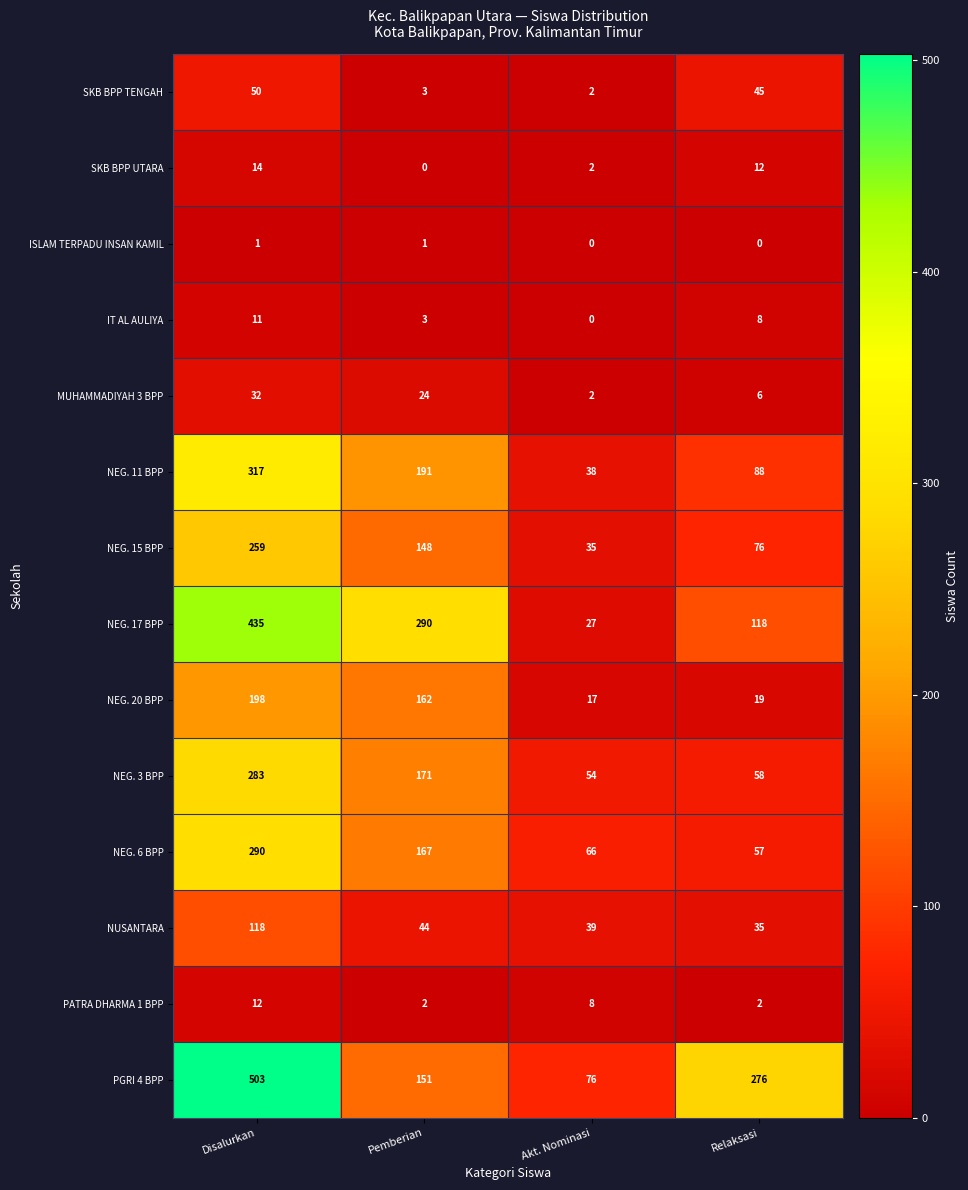

Read the PGRI 4 BPP value at Pemberian, to the nearest 50.

150